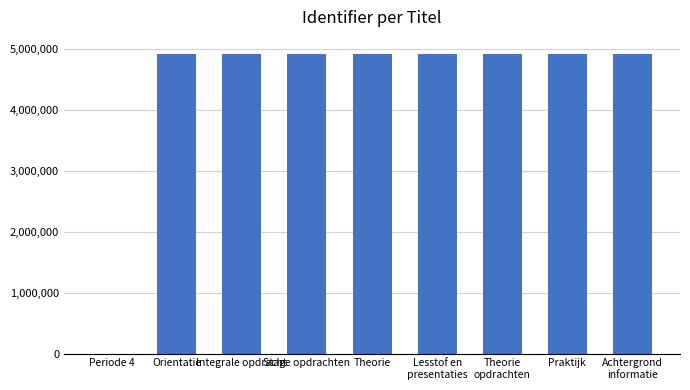

How many distinct data groups are displayed?

1